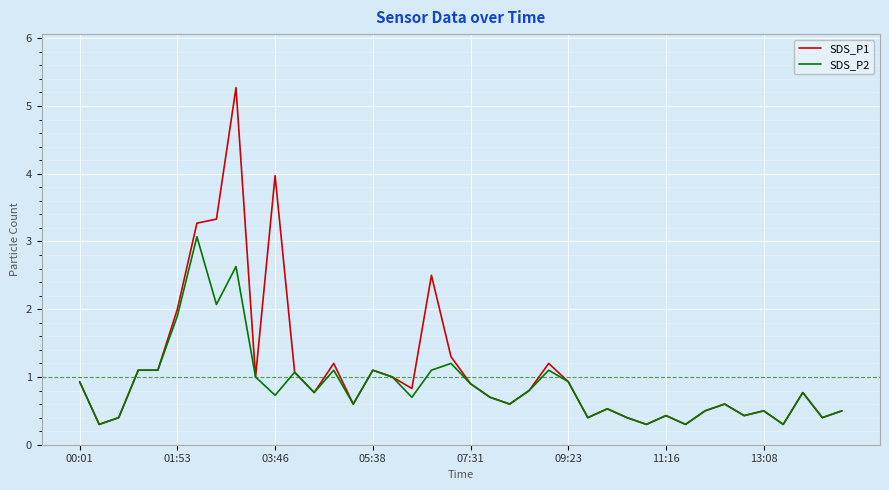

List the series in order of their peak value, lowest first.

SDS_P2, SDS_P1